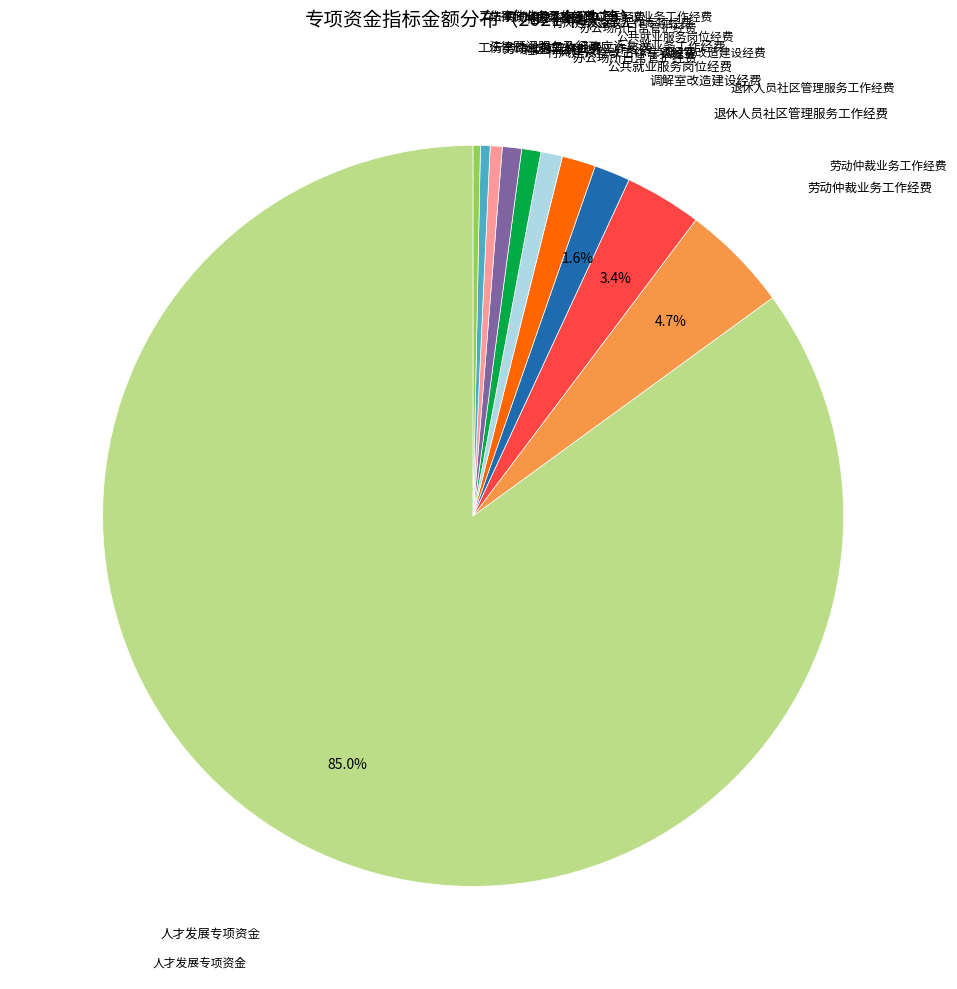

Does any single category account for the majority?

Yes